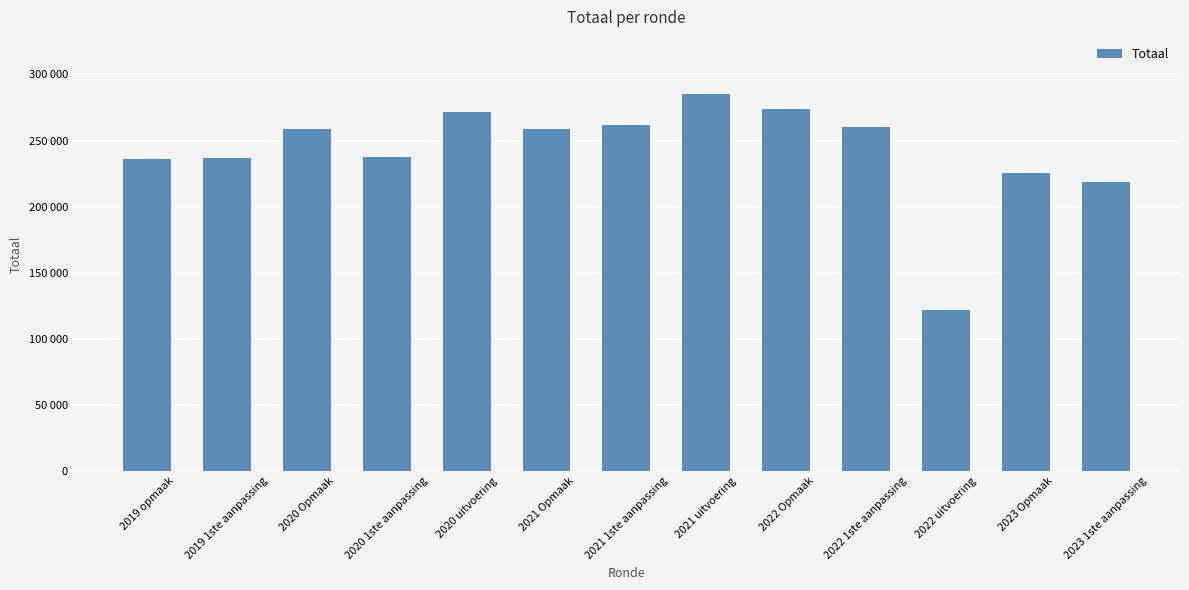

List the labels in order of value, smallest first.

2022 uitvoering, 2023 1ste aanpassing, 2023 Opmaak, 2019 opmaak, 2019 1ste aanpassing, 2020 1ste aanpassing, 2020 Opmaak, 2021 Opmaak, 2022 1ste aanpassing, 2021 1ste aanpassing, 2020 uitvoering, 2022 Opmaak, 2021 uitvoering